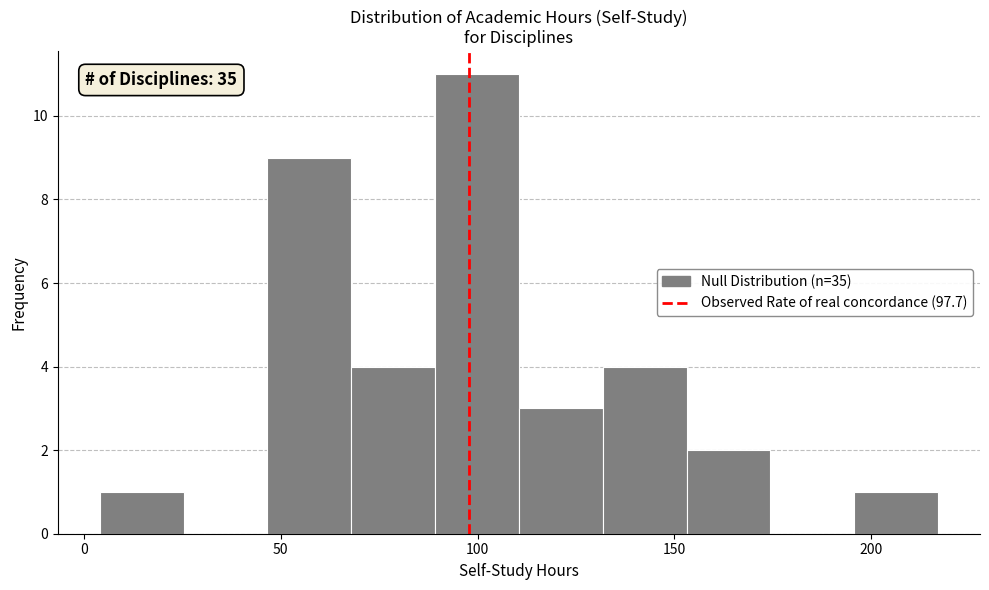

Which range on the x-axis has the tallest bar?

90 to 110